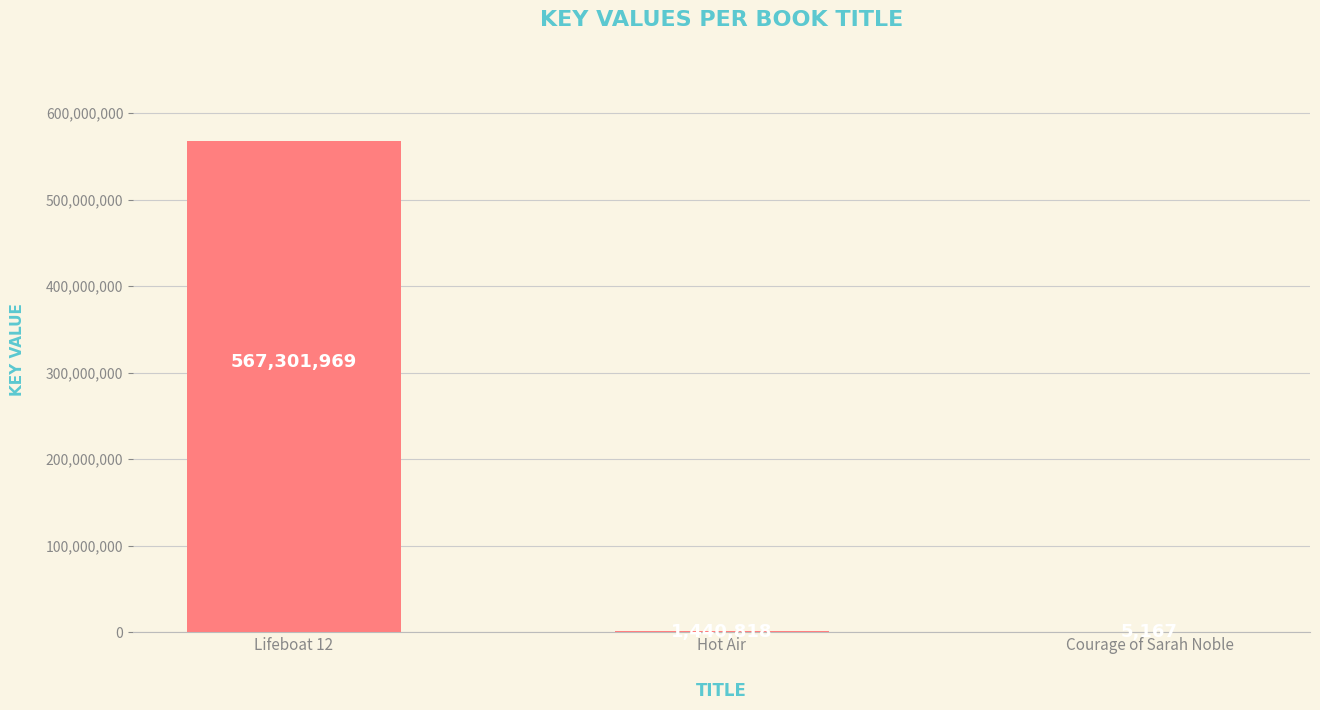

The value at Lifeboat 12 is 145814407. True or false?

False